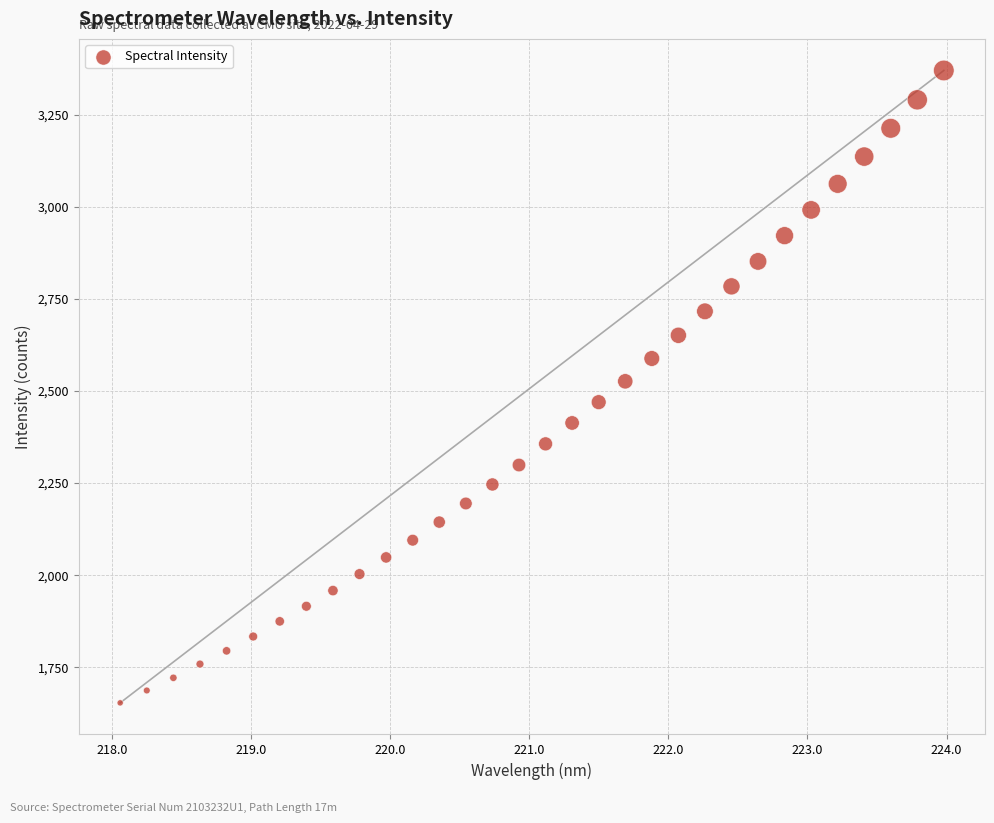

What is the range of X values (max minus min)?

5.9